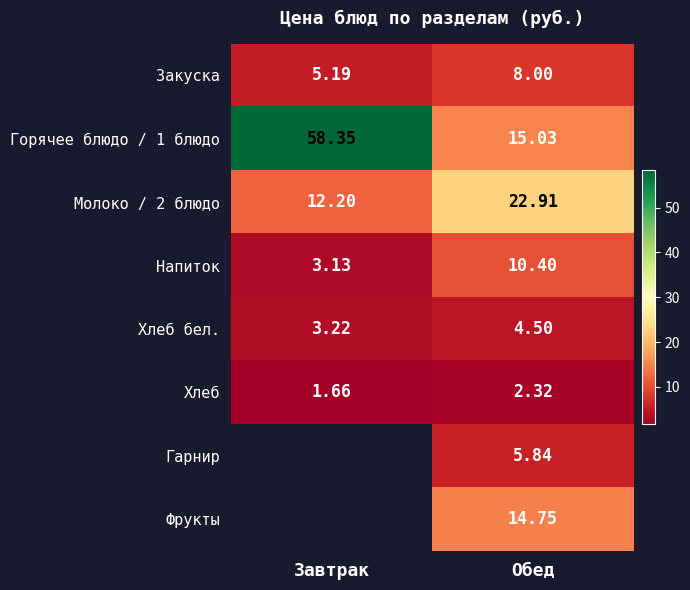

At how many categories does at least one series exceed 41?

1